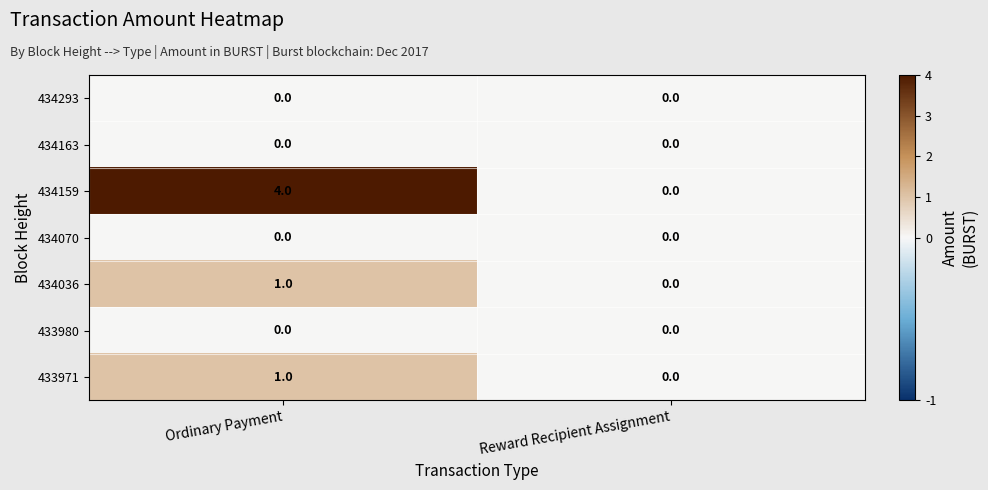

Reading left to right, extract all data points from this chart.

434293: 0	0
434163: 0	0
434159: 4	0
434070: 0	0
434036: 1	0
433980: 0	0
433971: 1	0